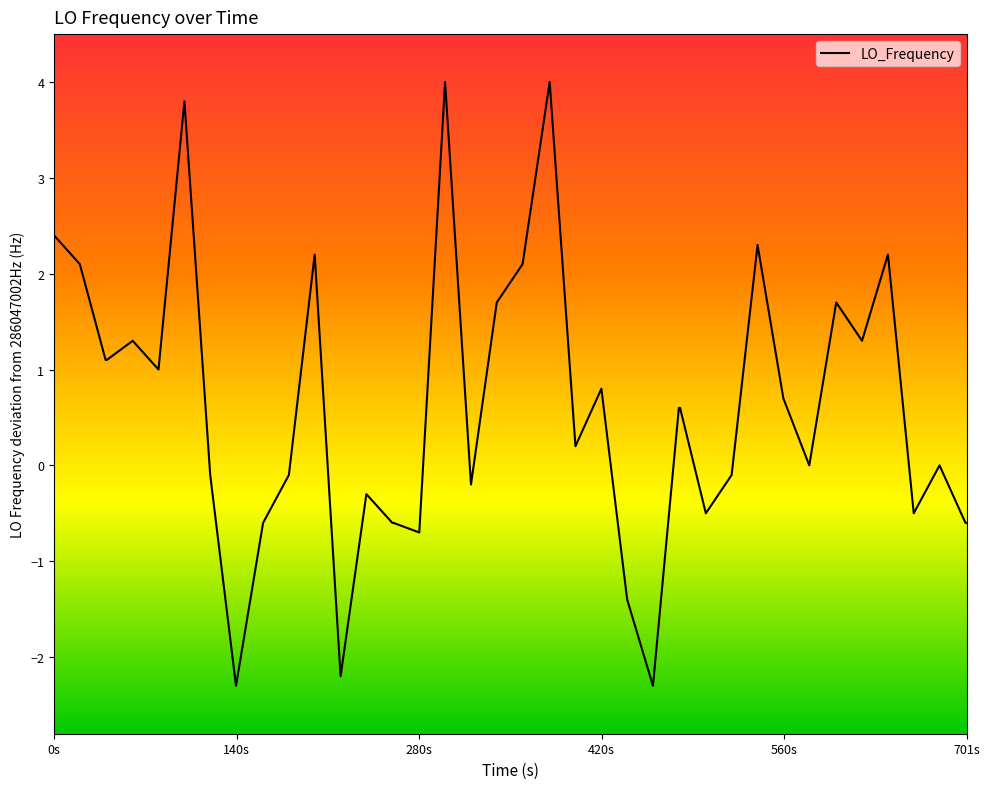

What is the smallest value displayed?

-2.3